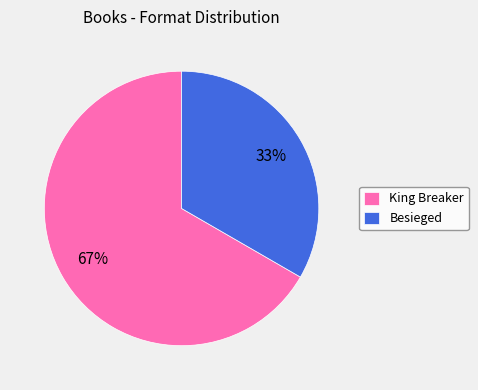

Combined, do King Breaker and Besieged account for over 50%?

Yes